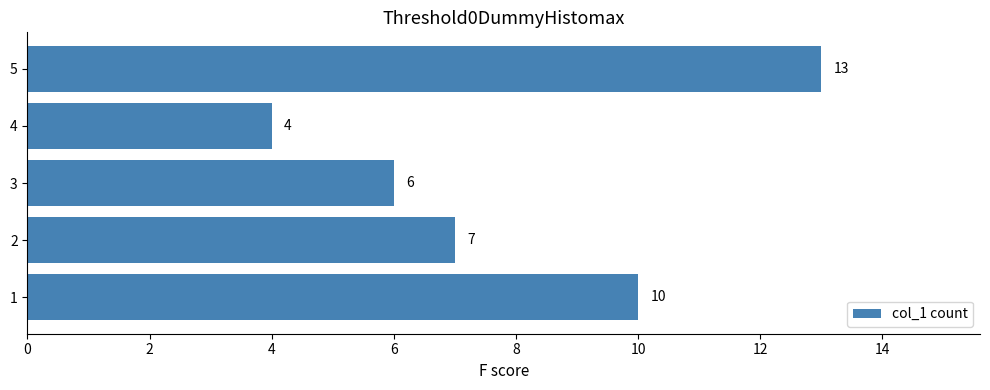

Reading bottom to top, transcribe all the data shown in this chart.

1=10	2=7	3=6	4=4	5=13